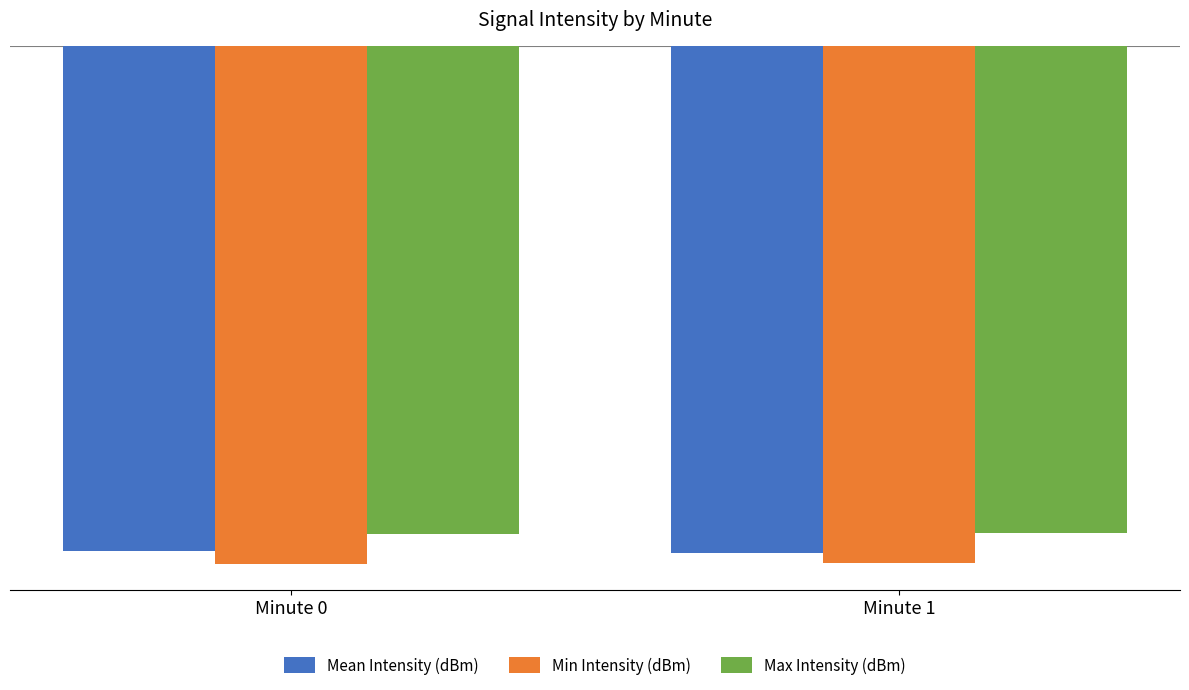

Reading left to right, transcribe all the data shown in this chart.

Mean Intensity (dBm): -123.2	-123.6
Min Intensity (dBm): -126.3	-126.0
Max Intensity (dBm): -118.9	-118.9